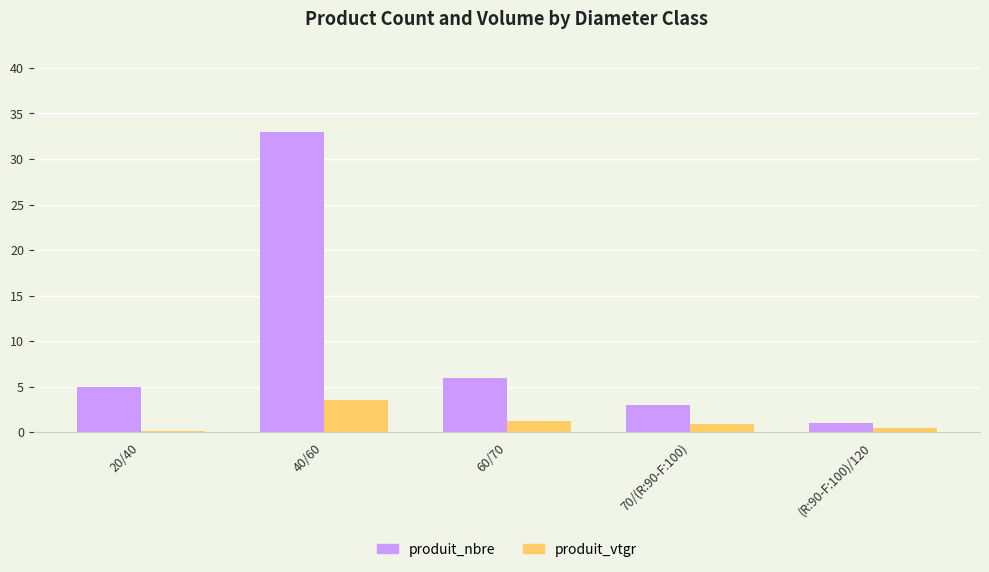

What is the difference between the produit_nbre values at 40/60 and 70/(R:90-F:100)?

30.0